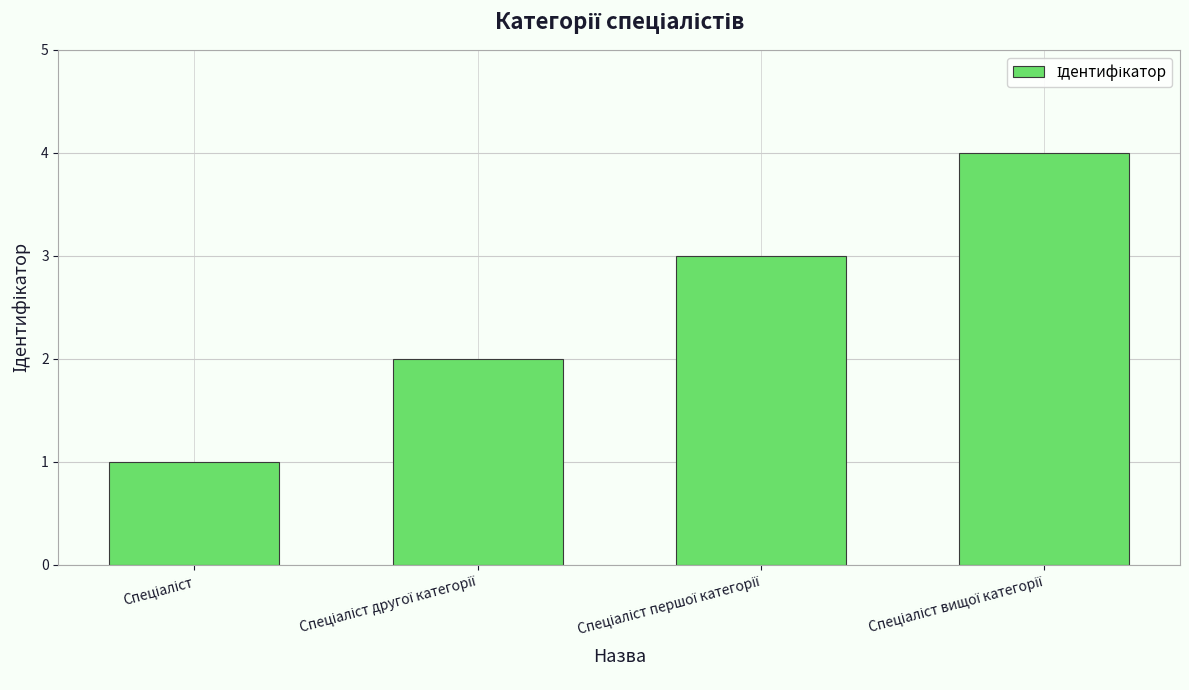

Reading left to right, extract all data points from this chart.

1	2	3	4